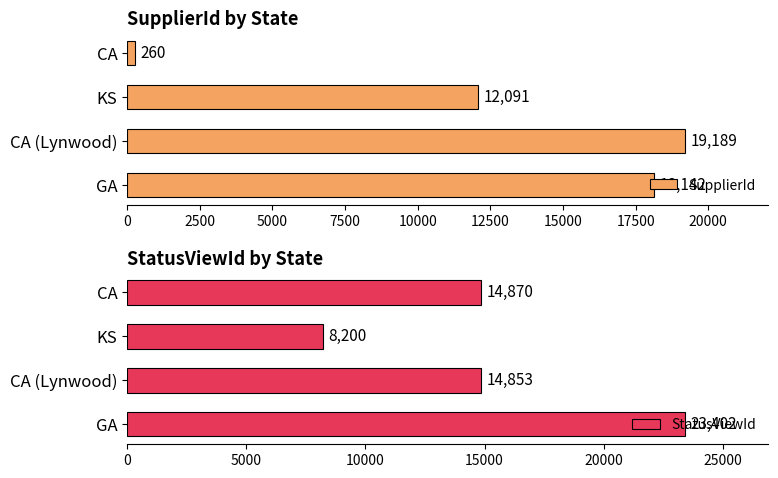

How many groups of bars are there?

4